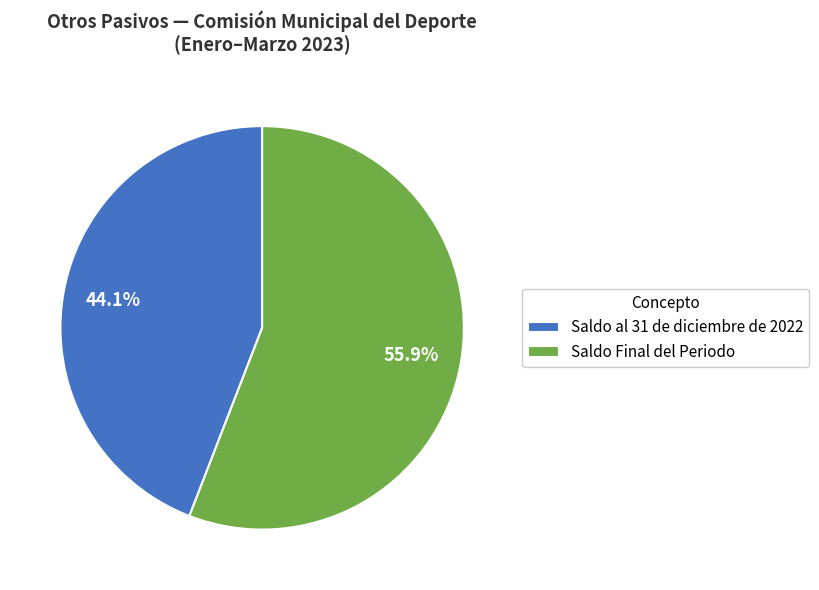

What is the largest slice in the pie chart?

Saldo Final del Periodo